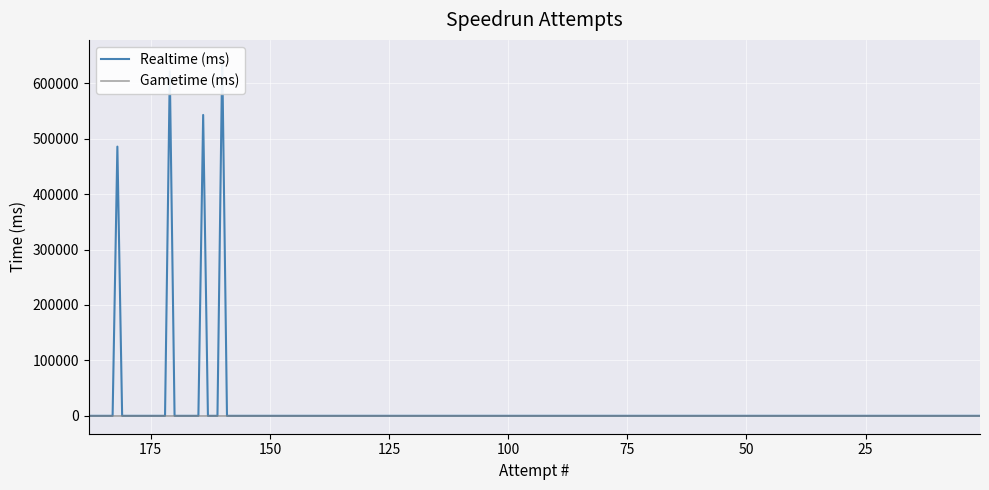

Is it true that Realtime (ms) equals 542868 at 164?

True